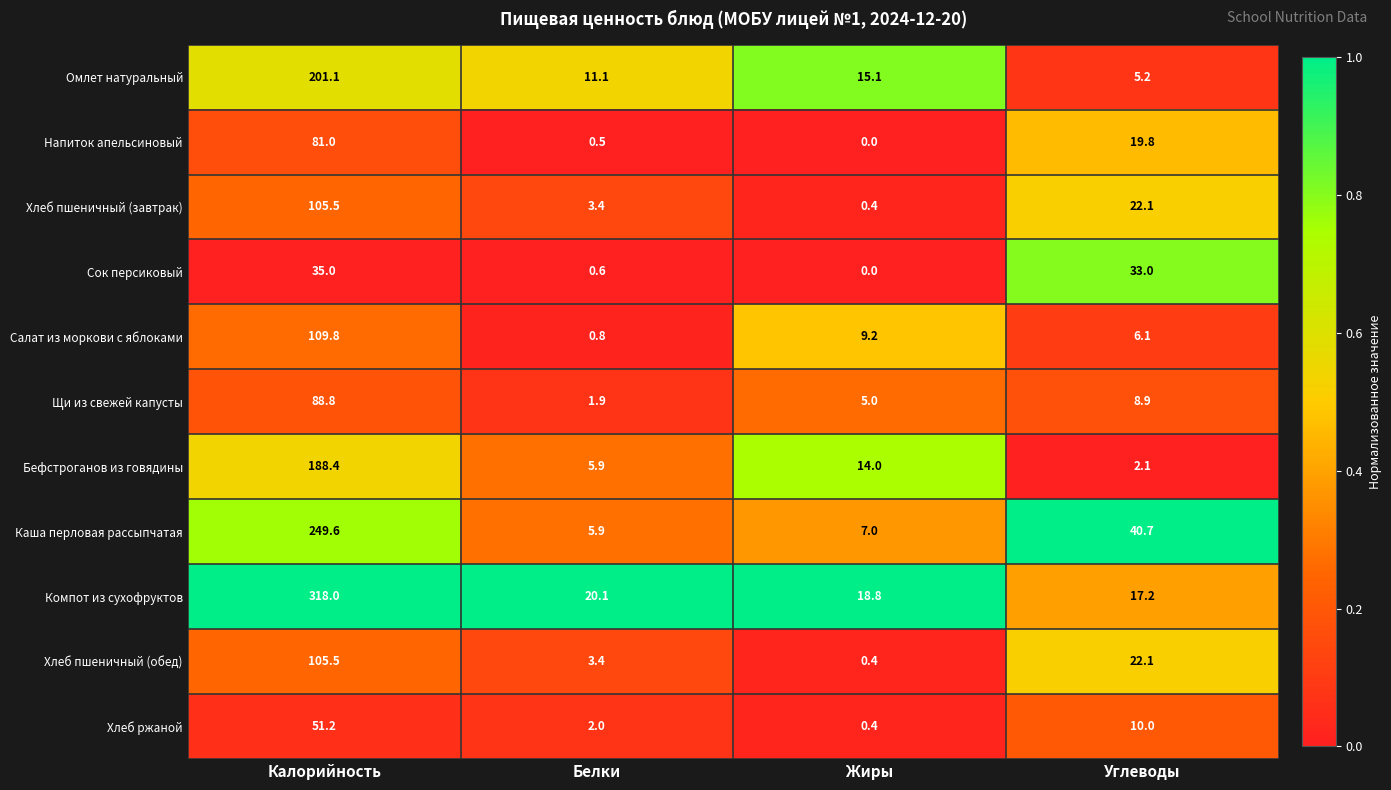

At which label does Хлеб пшеничный (обед) first exceed 22?

Калорийность